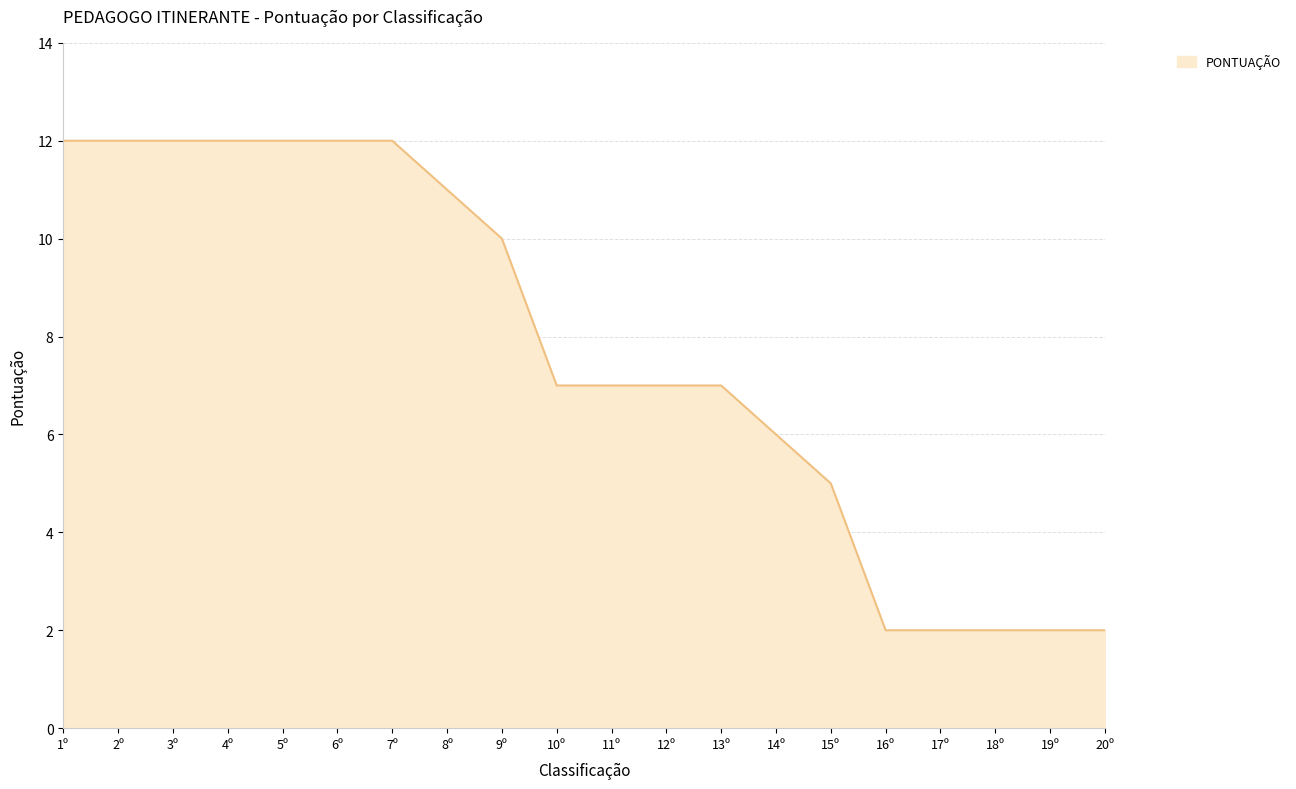

What is the difference between the second highest and second lowest values?

10